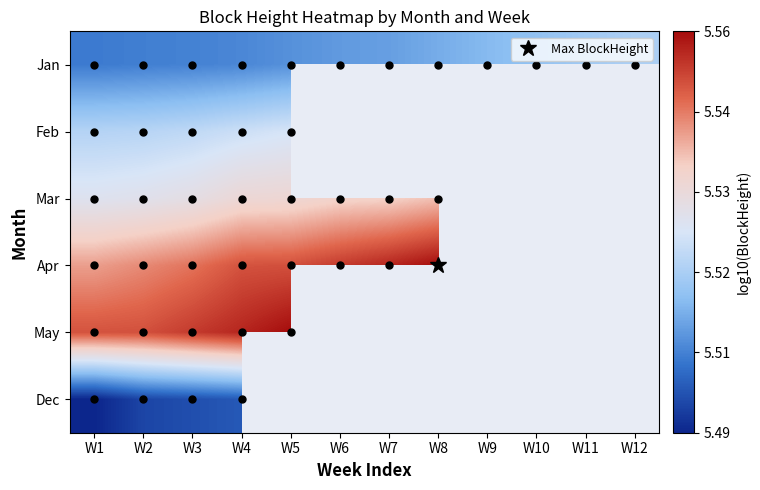

At how many categories does at least one series exceed 5?

12